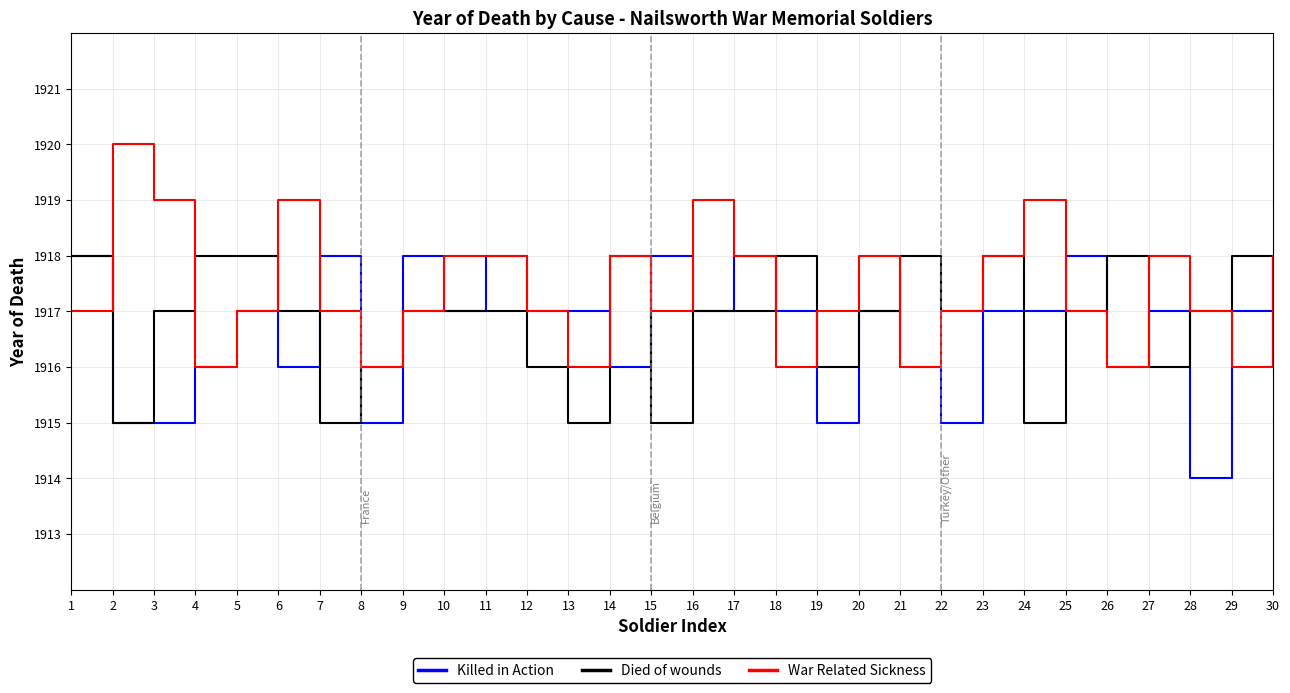

At 15, list the series in order from smallest to largest.

Died of wounds, War Related Sickness, Killed in Action